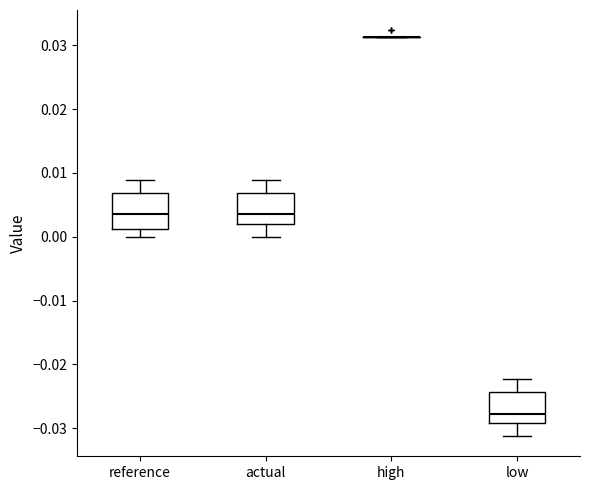

Reading left to right, transcribe this box plot: for each box, give where its median line is, the range the box spans, and where its two whiskers end, as read against the y-axis. The values are not printed on the chart, so give them approximately, as read against the axis.

reference: median 0.004, box 0.001 to 0.007, whiskers 0.000 to 0.009
actual: median 0.004, box 0.002 to 0.007, whiskers 0.000 to 0.009
high: box collapsed to a line at 0.031, whiskers 0.031 to 0.031
low: median -0.028, box -0.029 to -0.024, whiskers -0.031 to -0.022